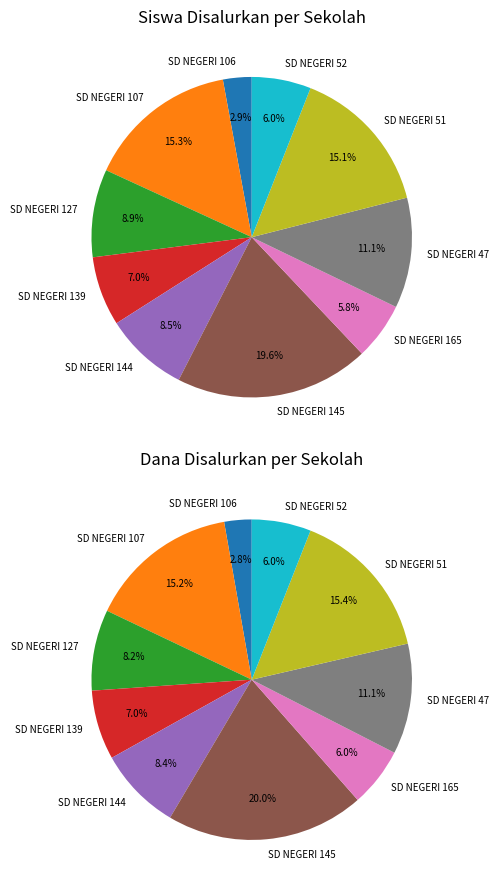

How many segments does this pie chart have?

10